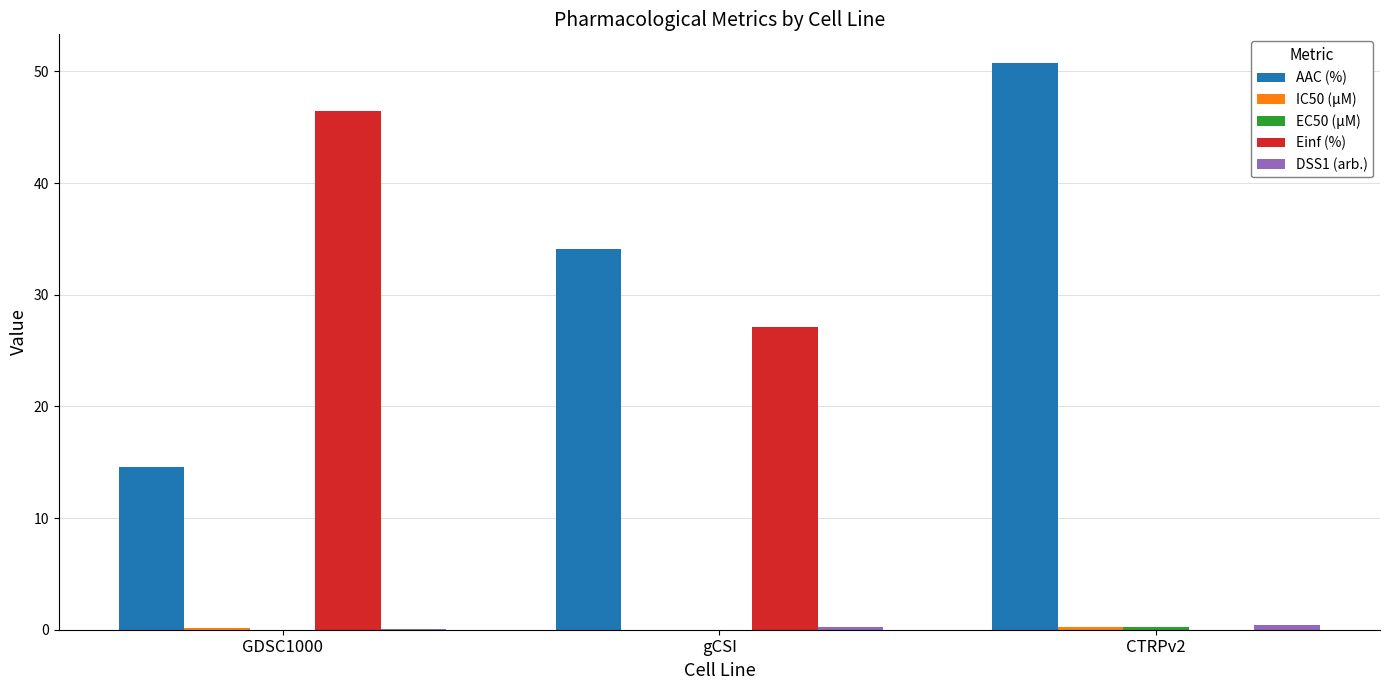

Between gCSI and CTRPv2, which series saw the biggest shift?

Einf (%)